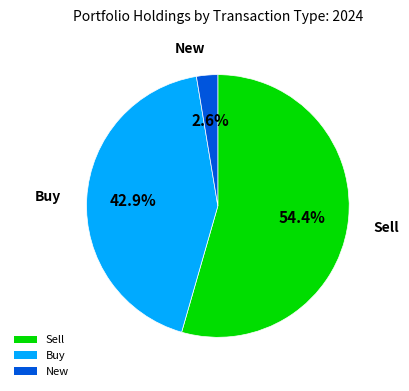

Does any single category account for the majority?

Yes